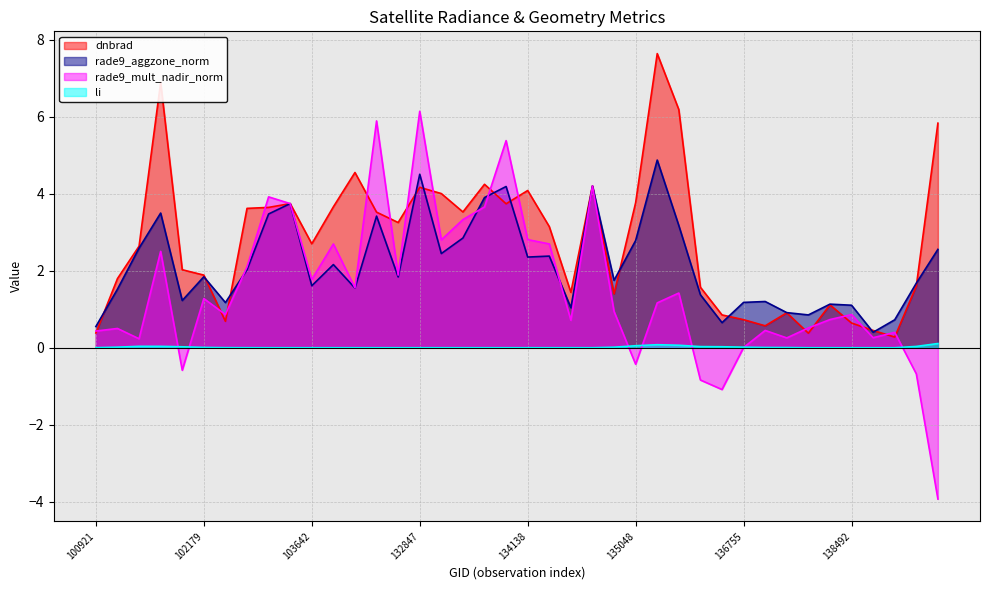

How many lines are shown in the chart?

4